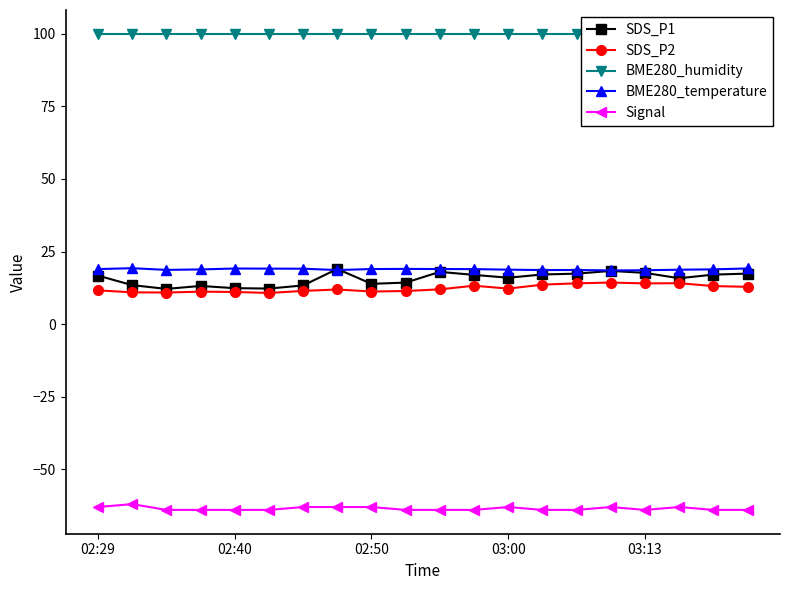

What is the lowest value of the SDS_P2 series?

10.7